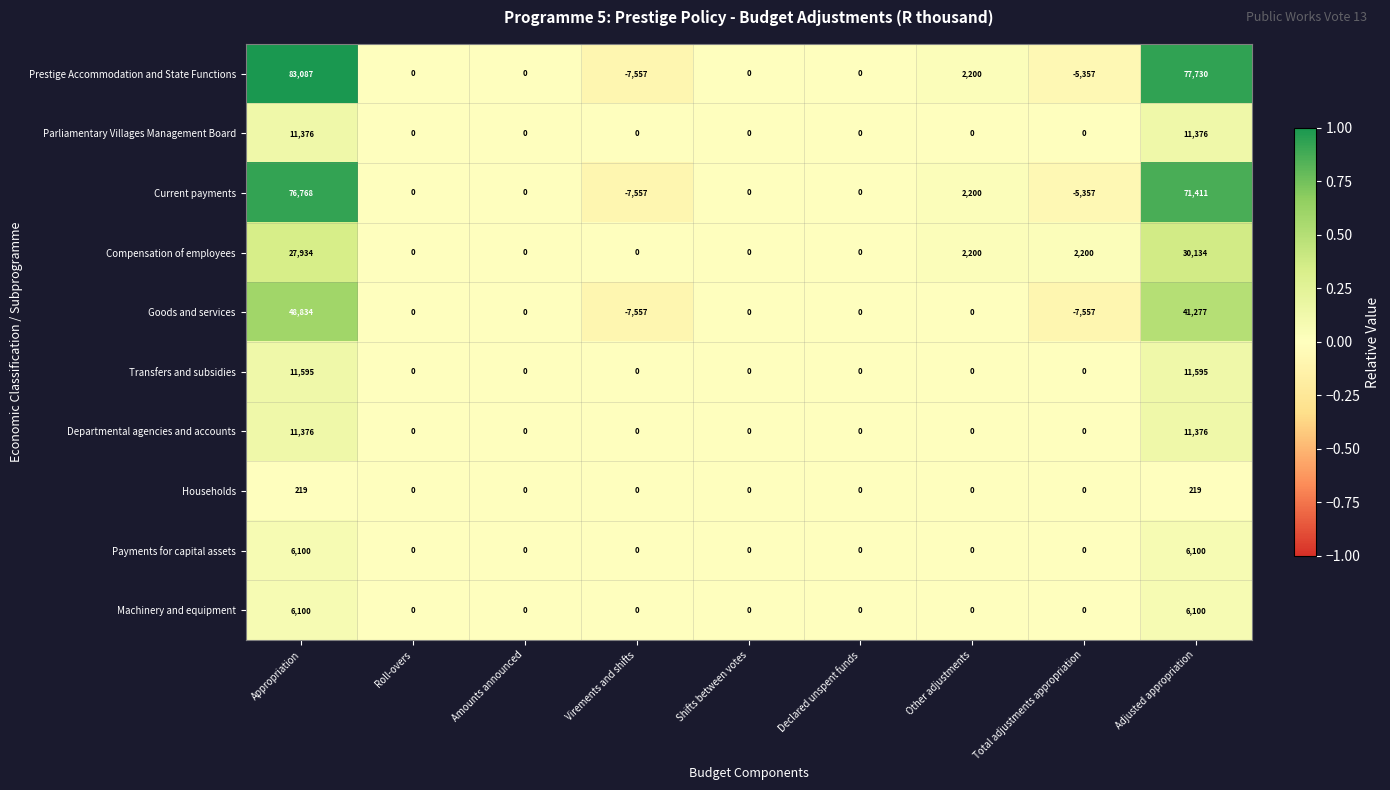

At which category is the sum across all series the highest?

Appropriation